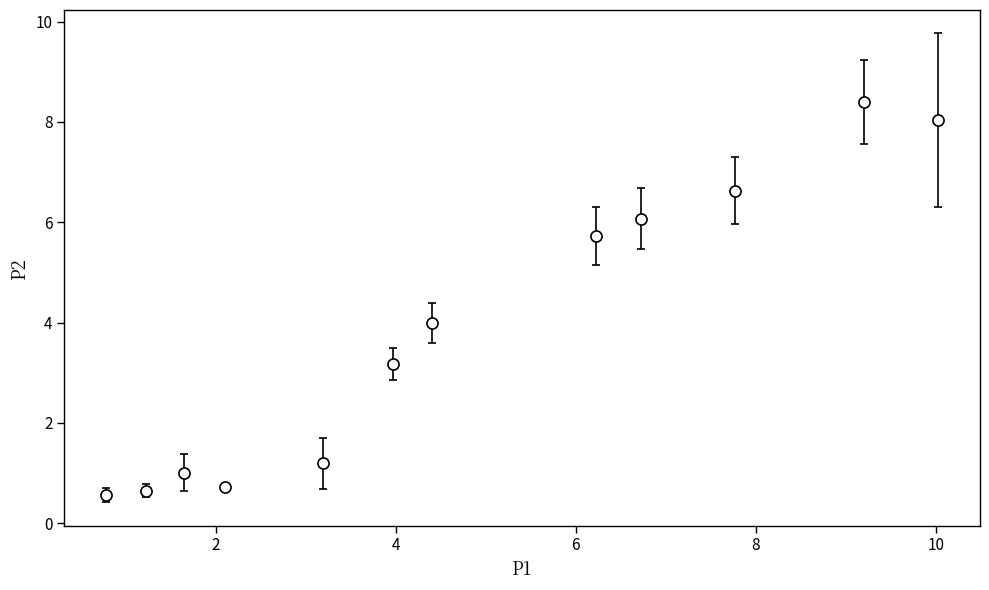

What is the value of the 5th point from the left?

1.2